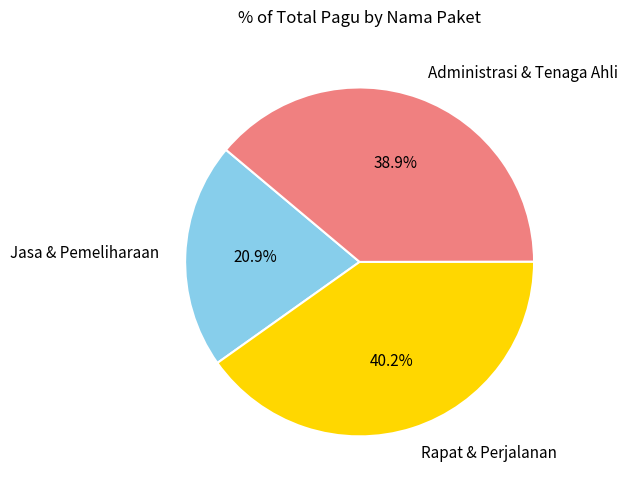

What is the largest slice in the pie chart?

Rapat & Perjalanan